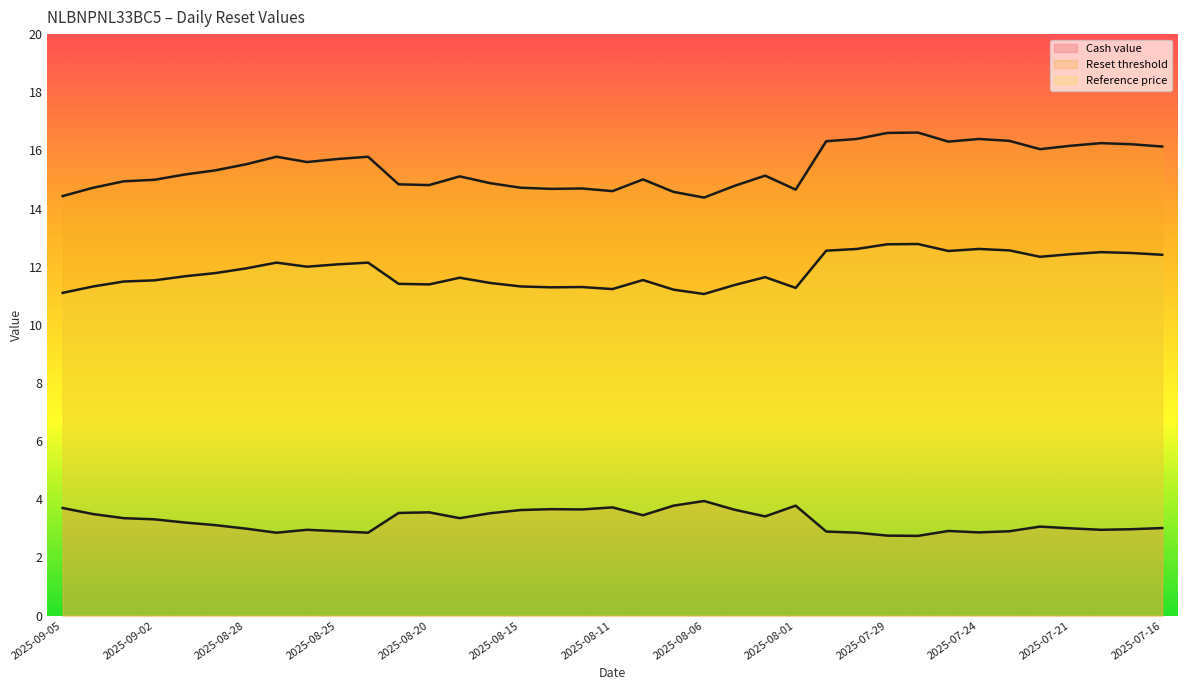

Which has a higher value, 2025-08-05 or 2025-08-12?

2025-08-12